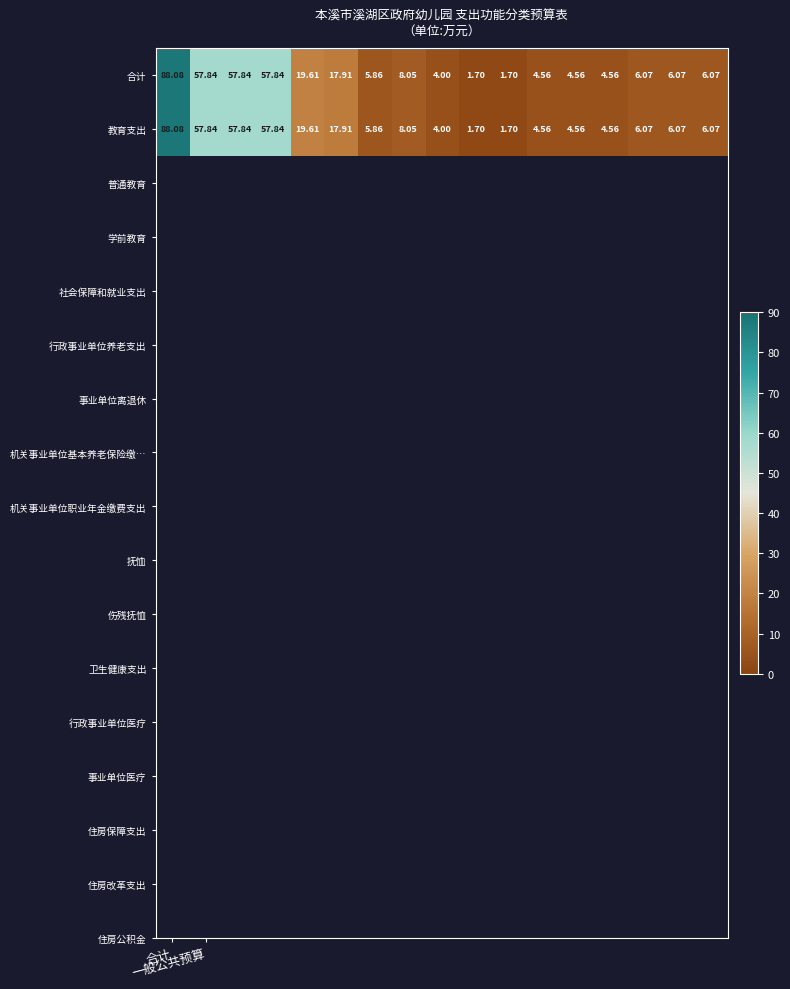

Which series has the widest spread of values?

合计